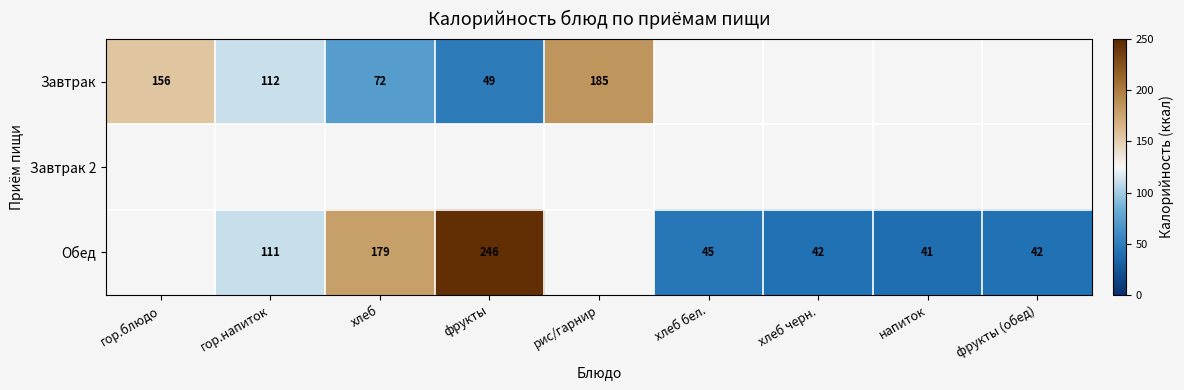

True or false: Завтрак has a value of 112.0 at гор.напиток.

True